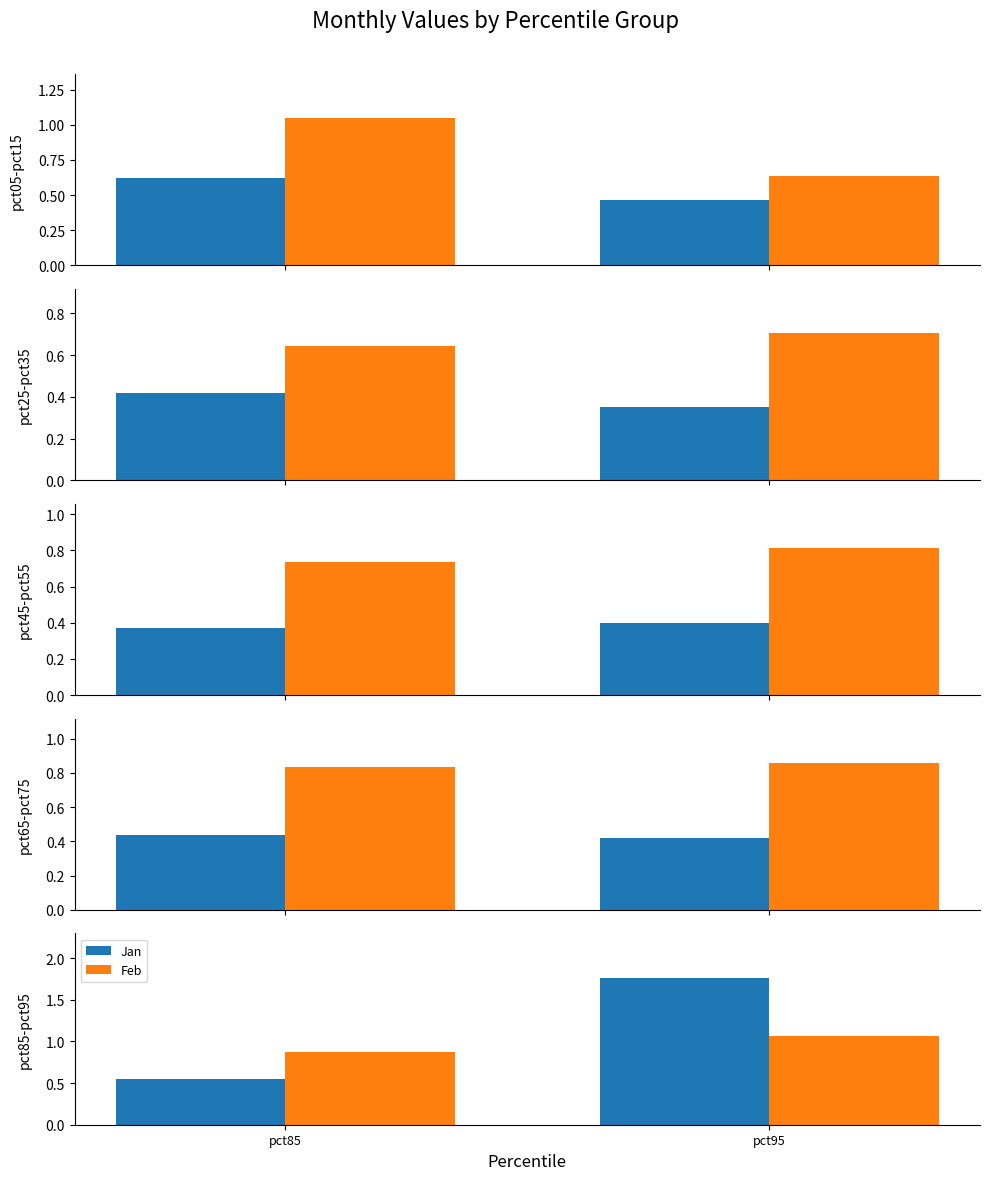

Between pct85 and pct95, which series saw the biggest shift?

Jan